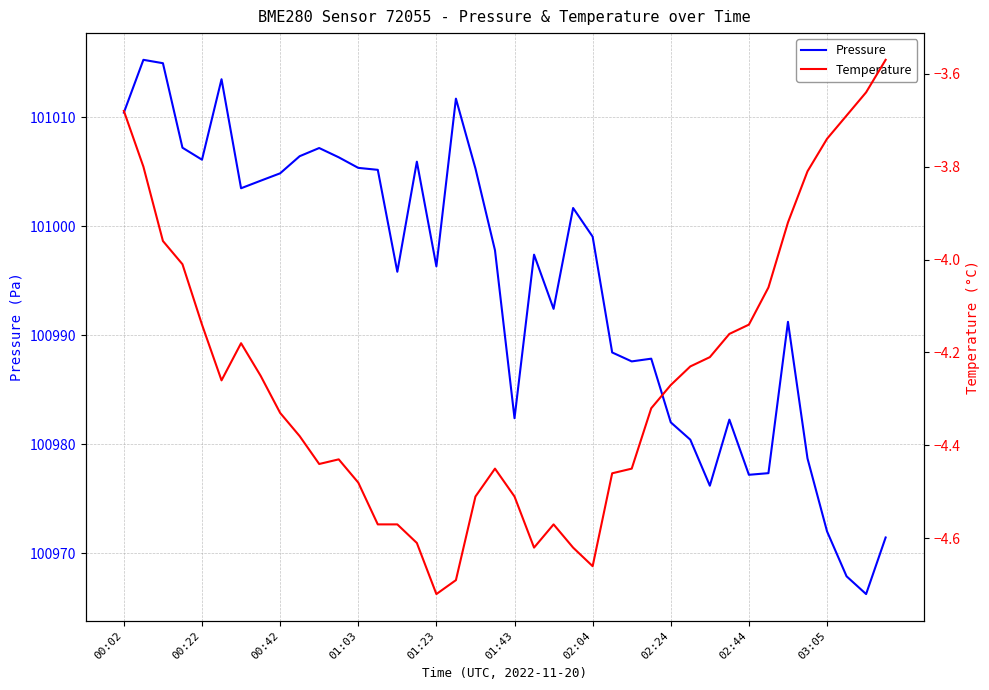

True or false: Pressure and Temperature intersect in this chart.

False